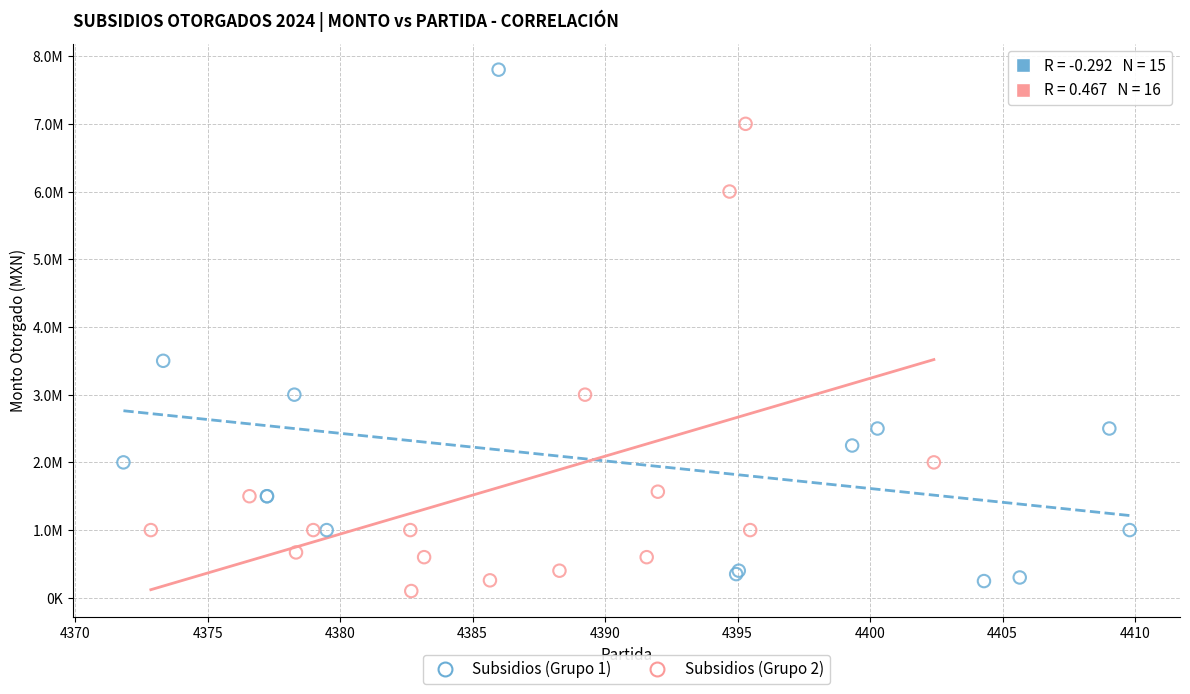

Which series reaches the minimum Y coordinate?

Subsidios (Grupo 2)